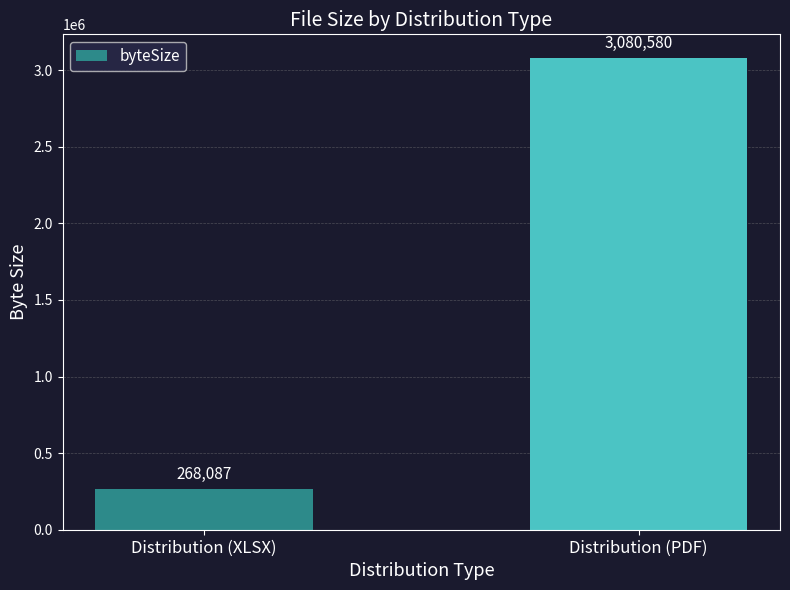

What is the value of the 1st bar from the left?

268087